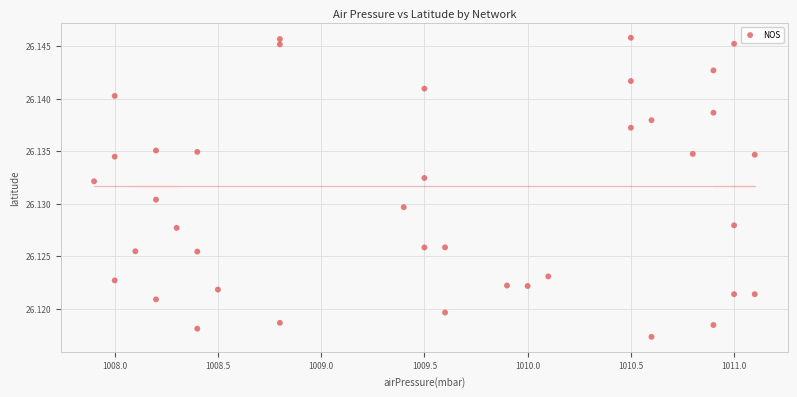

What is the range of X values (max minus min)?

3.2